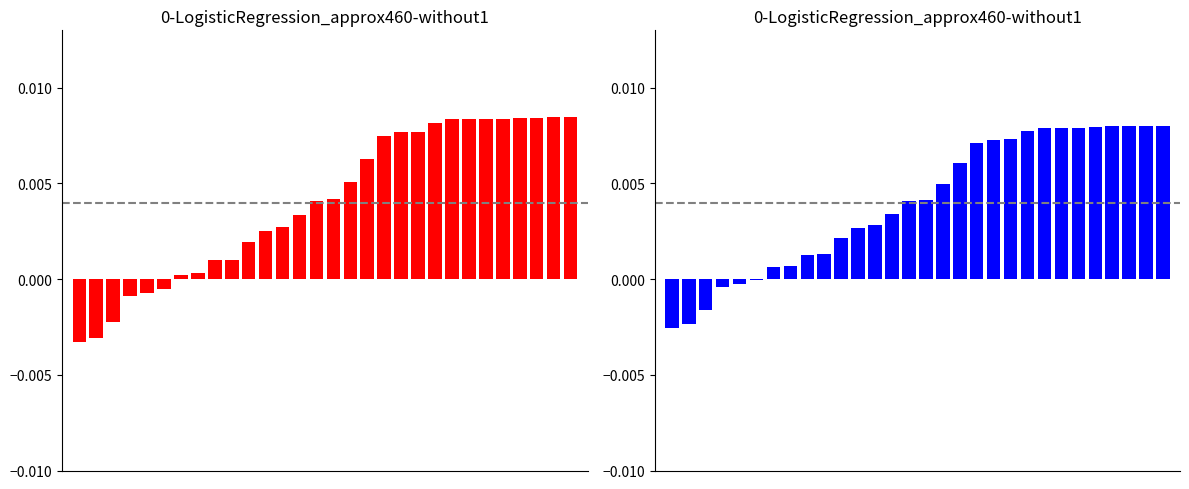

List the labels in order of Series Red value, smallest first.

0, 1, 2, 3, 4, 5, 6, 7, 8, 9, 10, 11, 12, 13, 14, 15, 16, 17, 18, 19, 20, 21, 22, 23, 24, 25, 26, 27, 28, 29